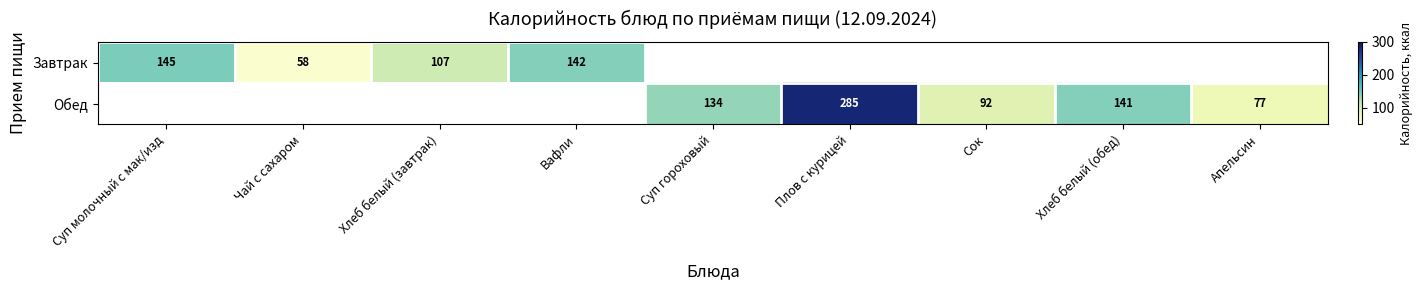

The value of Обед at Апельсин is 34. True or false?

False